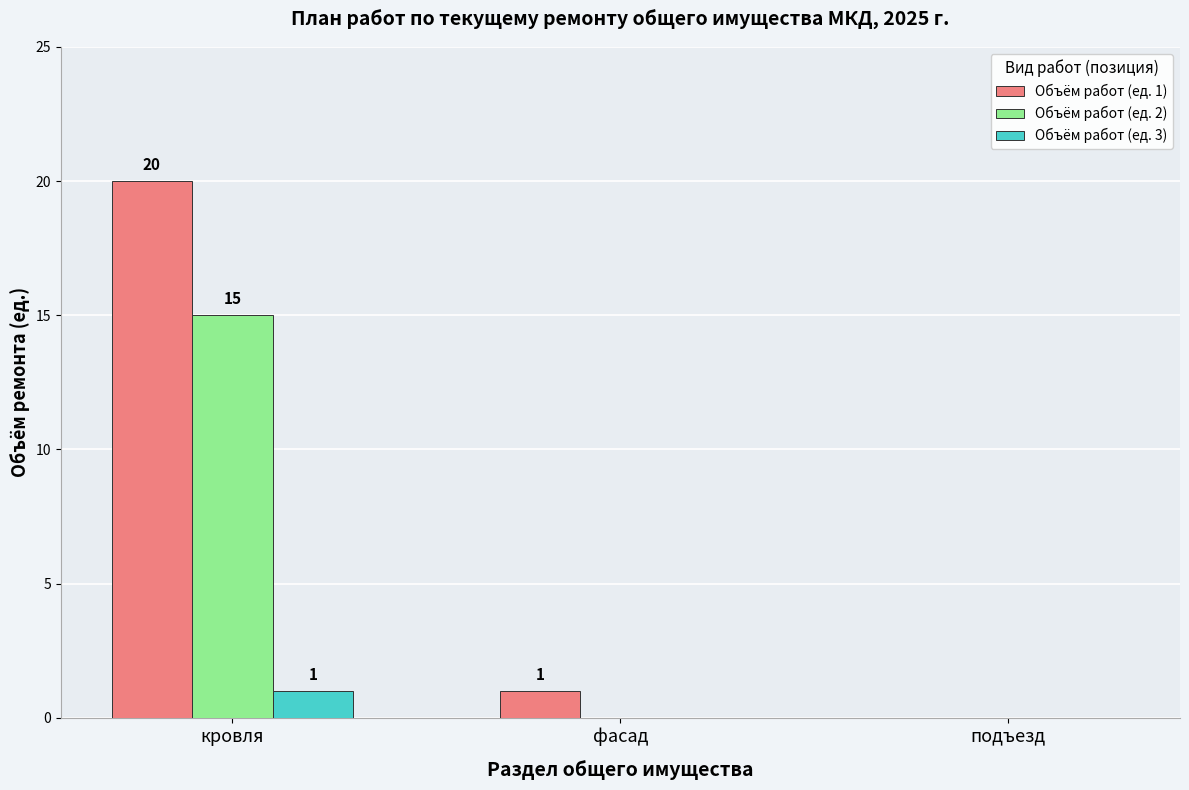

What is the maximum value for Объём работ (ед. 2)?

15